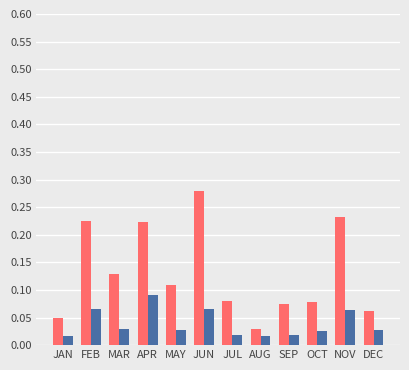

Which category has the highest value across all series?

JUN